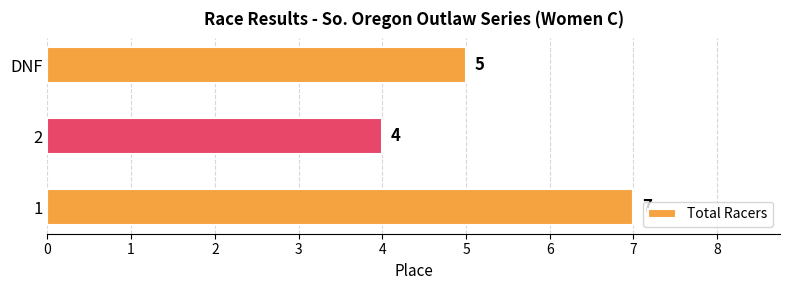

What is the average value?

5